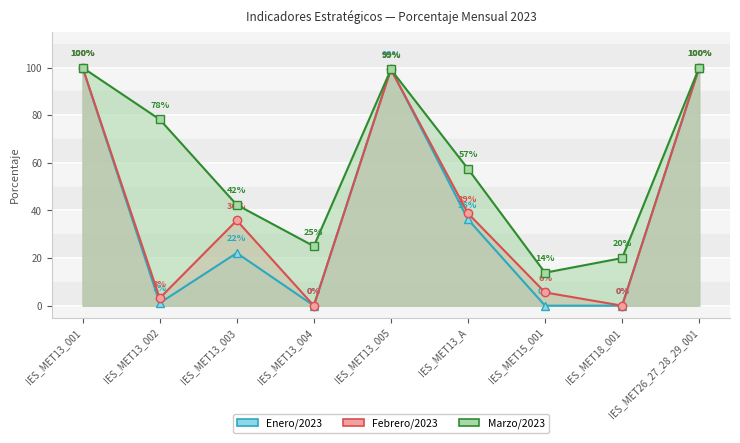

How many data points in Febrero/2023 are above 35?

5